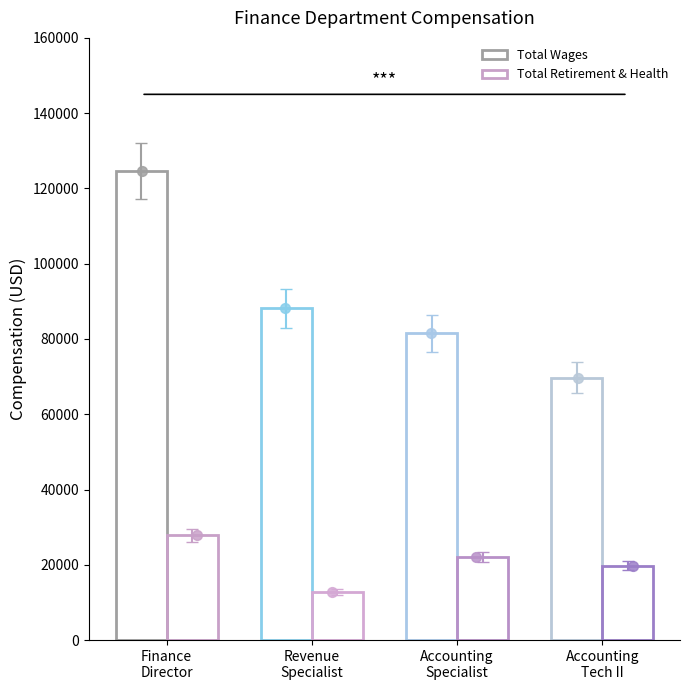

Is the value of Total Retirement & Health Contribution at Accounting
Tech II greater than the value of Total Wages at Accounting
Tech II?

No